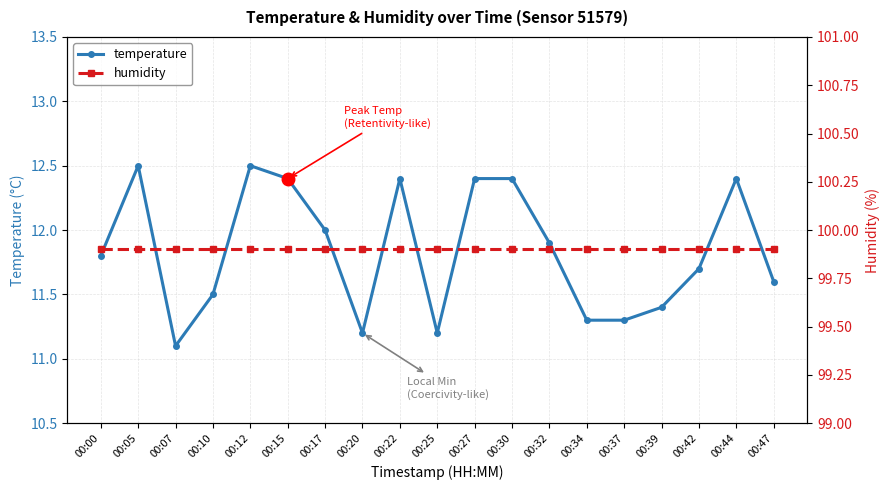

Which series has the largest range (max minus min)?

temperature